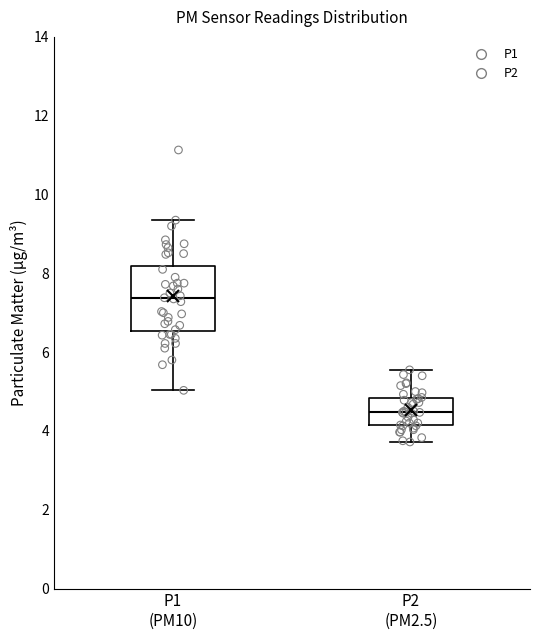

Reading left to right, read every box against the y-axis: the position of its median line, the range the box covers, and the ends of its whiskers. The values are not printed on the chart, so give them approximately, as read against the axis.

P1 (PM10): median 7.4, box 6.6 to 8.2, whiskers 5.0 to 9.4
P2 (PM2.5): median 4.4, box 4.2 to 4.8, whiskers 3.8 to 5.6